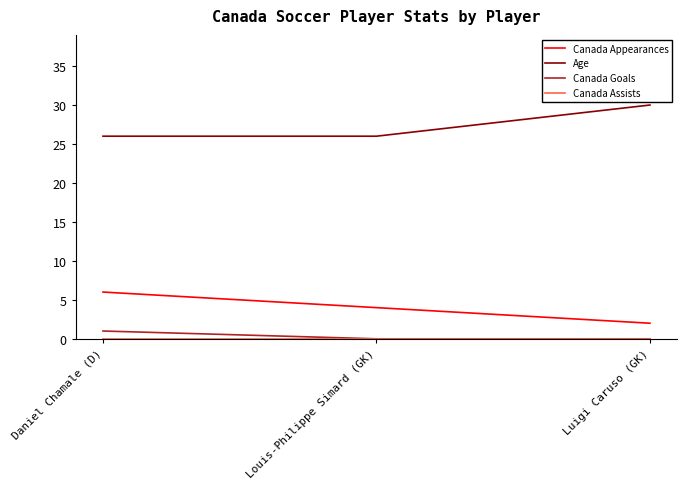

What is the greatest value displayed?

30